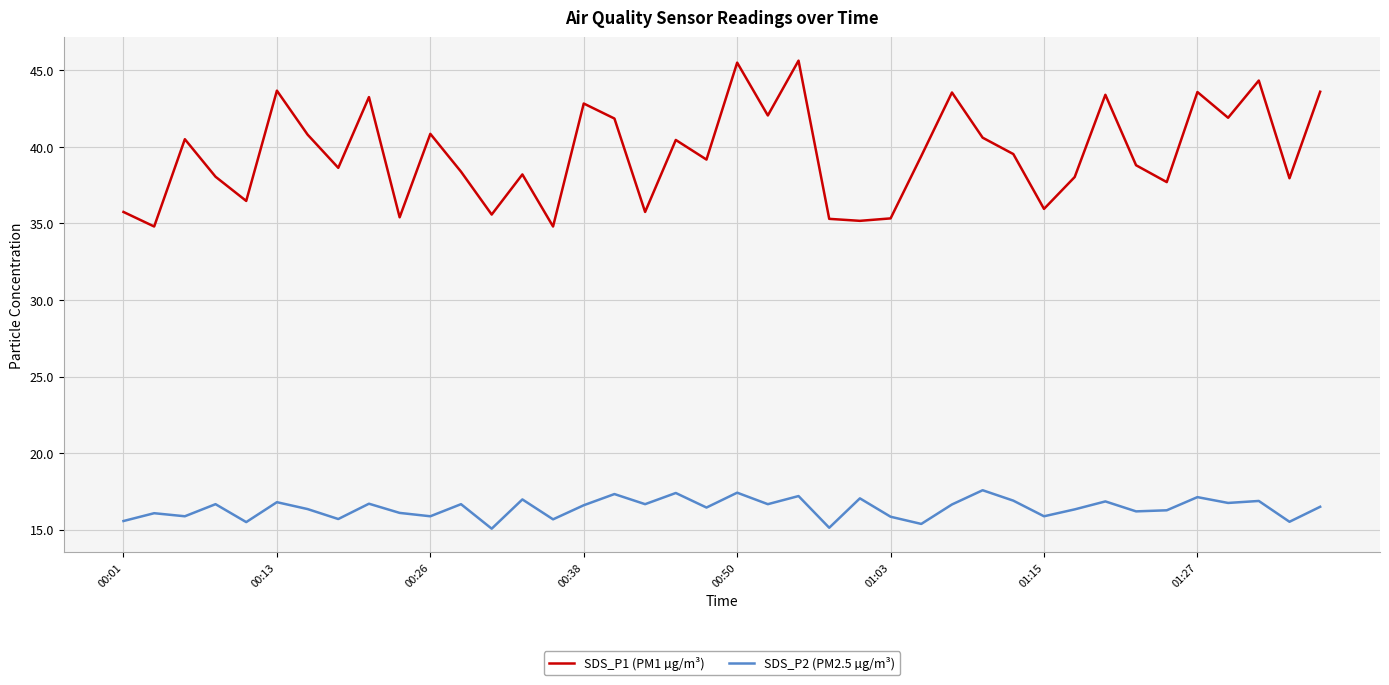

How many lines are shown in the chart?

2